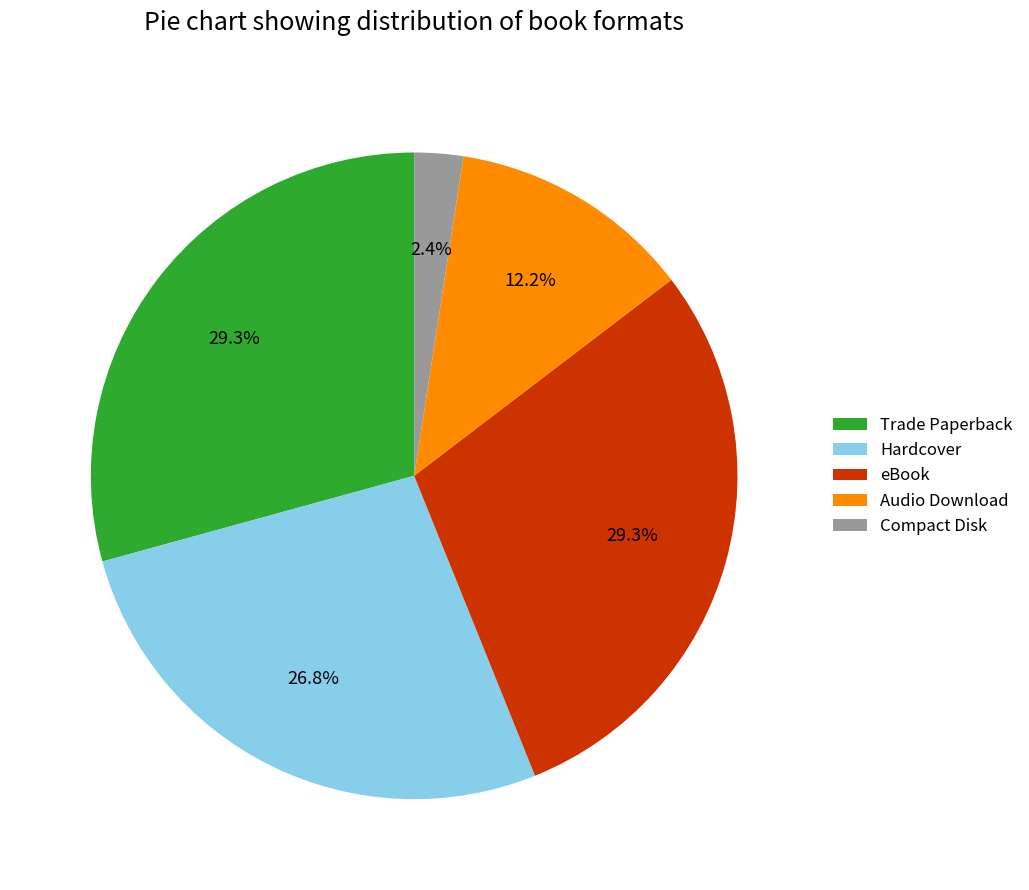

Between Trade Paperback and Hardcover, which is larger?

Trade Paperback